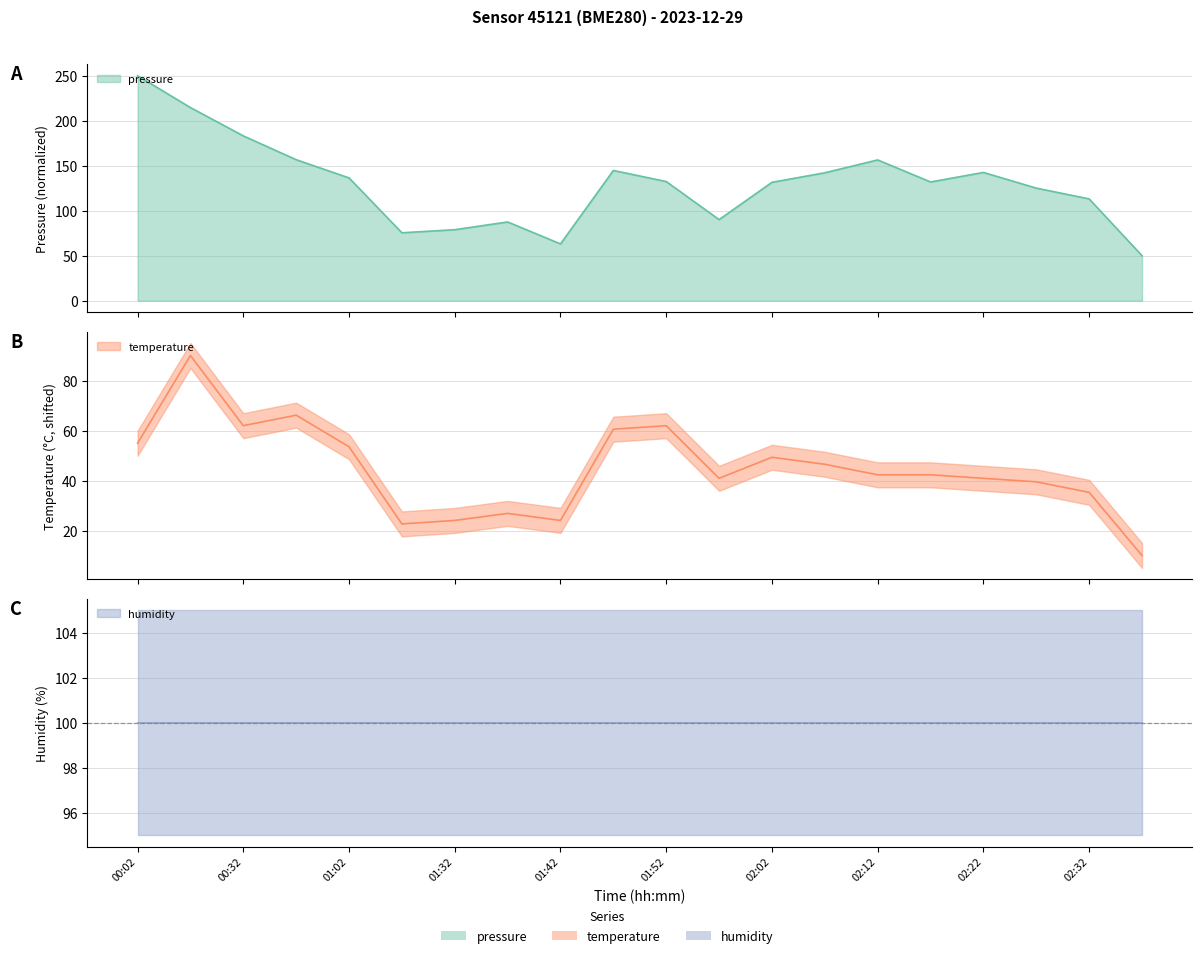

At how many categories does at least one series exceed 26?

20